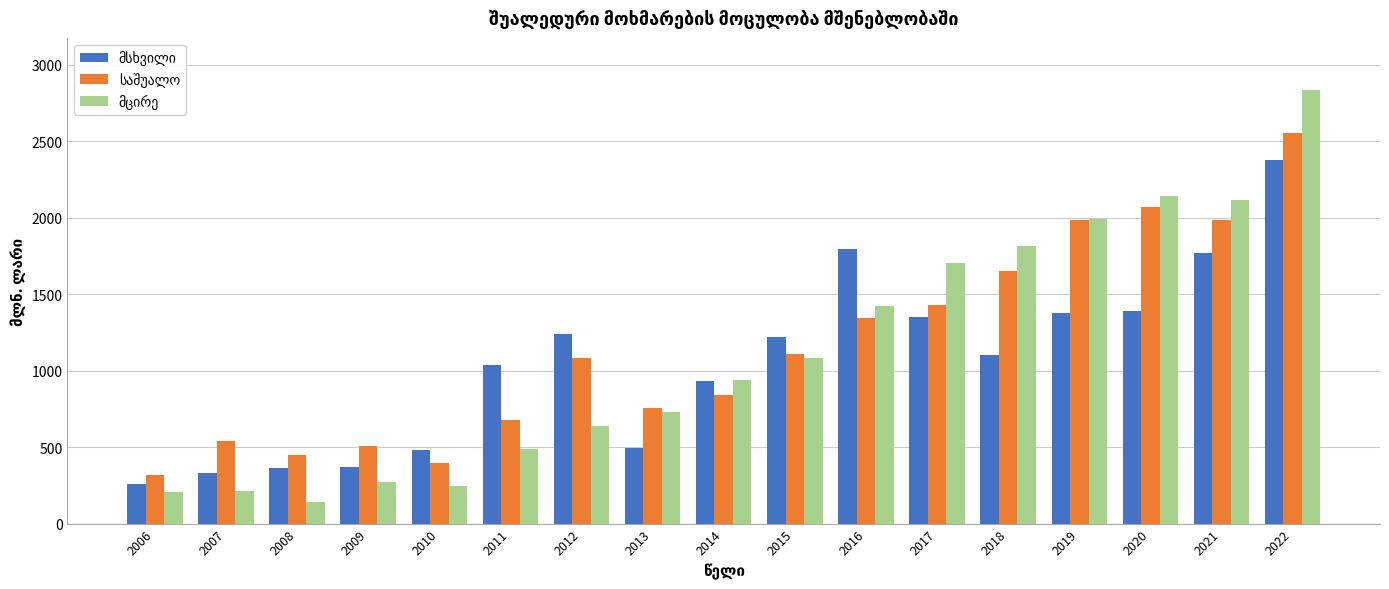

What is the difference between the highest and lowest values at 2007?

324.8